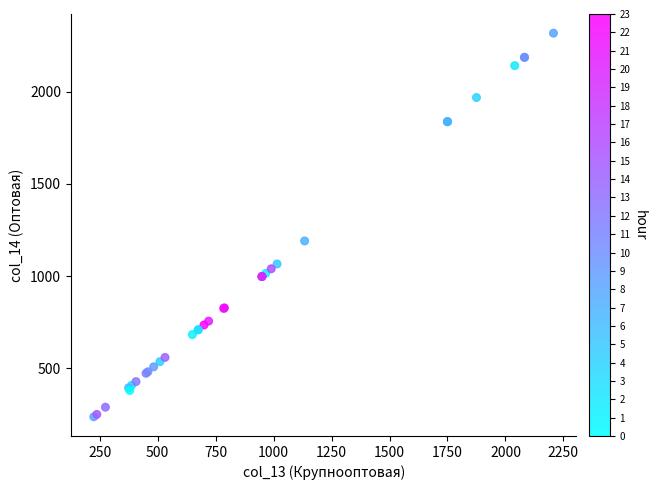

What Y value in the scatter plot is closest to 1277?

1191